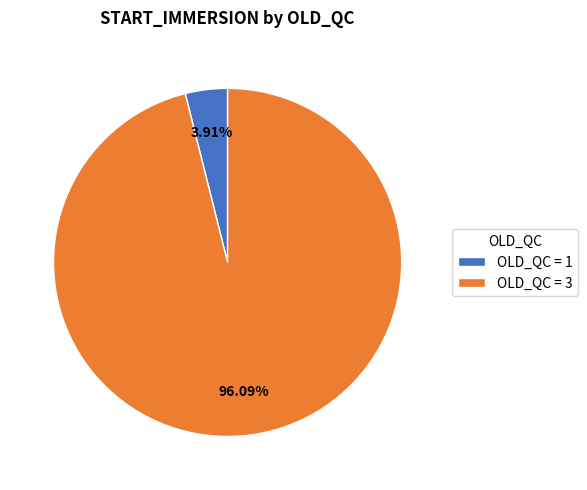

What is the ratio of the value at OLD_QC = 3 to the value at OLD_QC = 1?

24.6